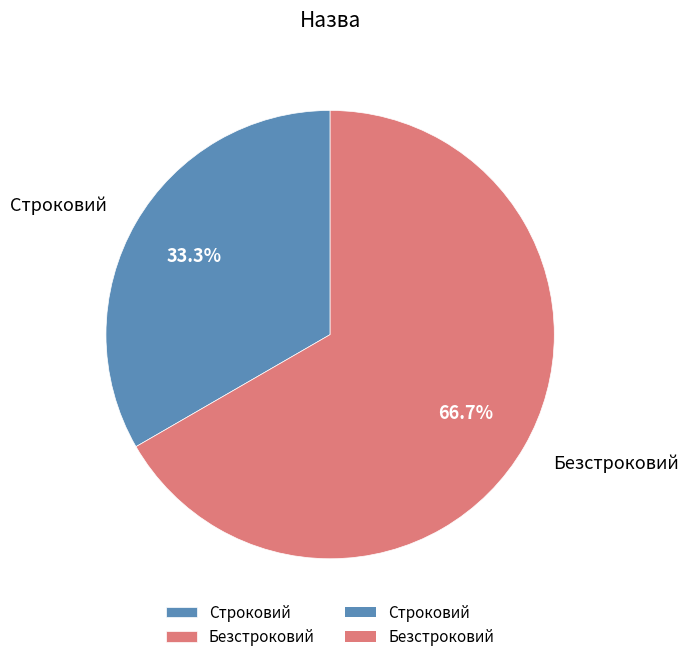

Which slice represents more than half of the pie?

Безстроковий